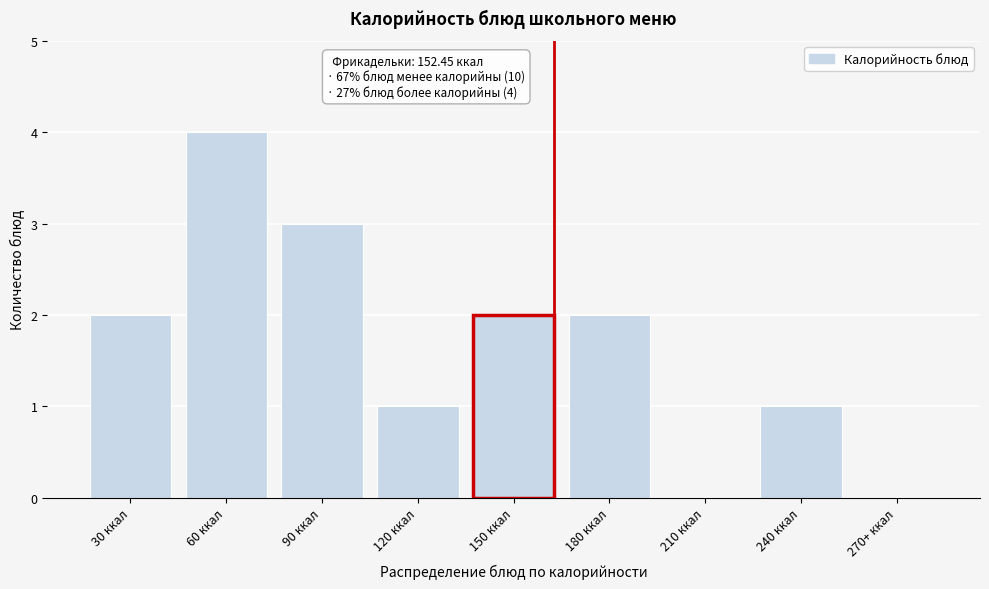

Reading left to right, transcribe all the data shown in this chart.

30 ккал=2	60 ккал=4	90 ккал=3	120 ккал=1	150 ккал=2	180 ккал=2	210 ккал=0	240 ккал=1	270+ ккал=0